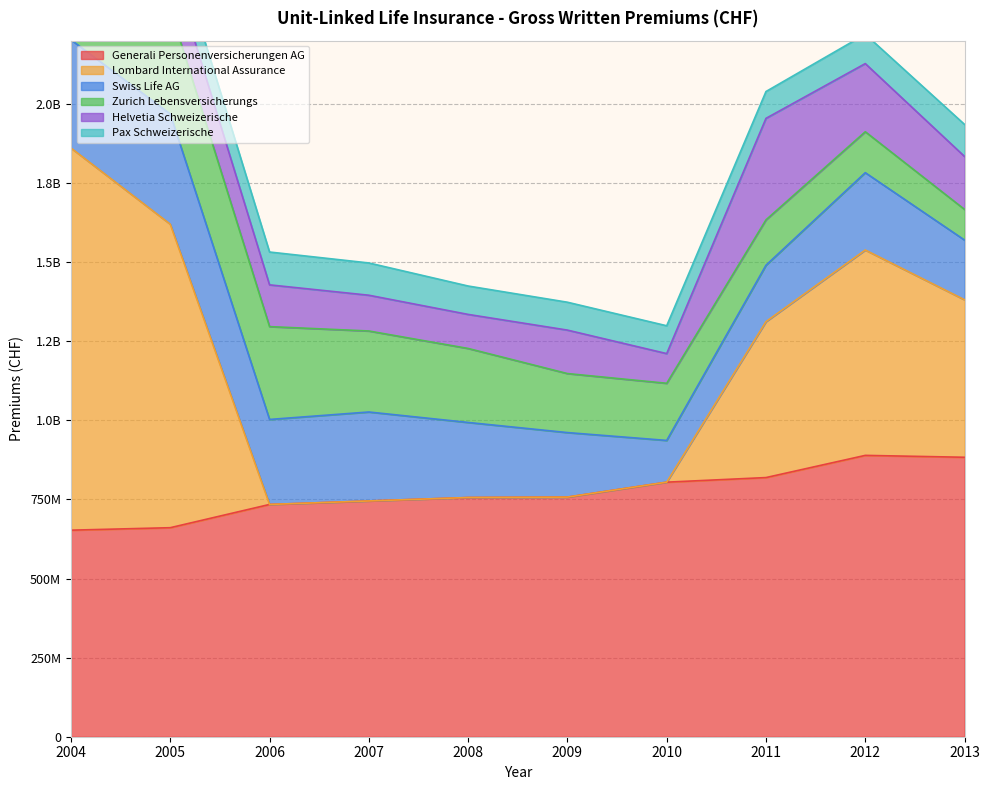

Where is Zurich Lebensversicherungs nearest to the value 227396260?

2008